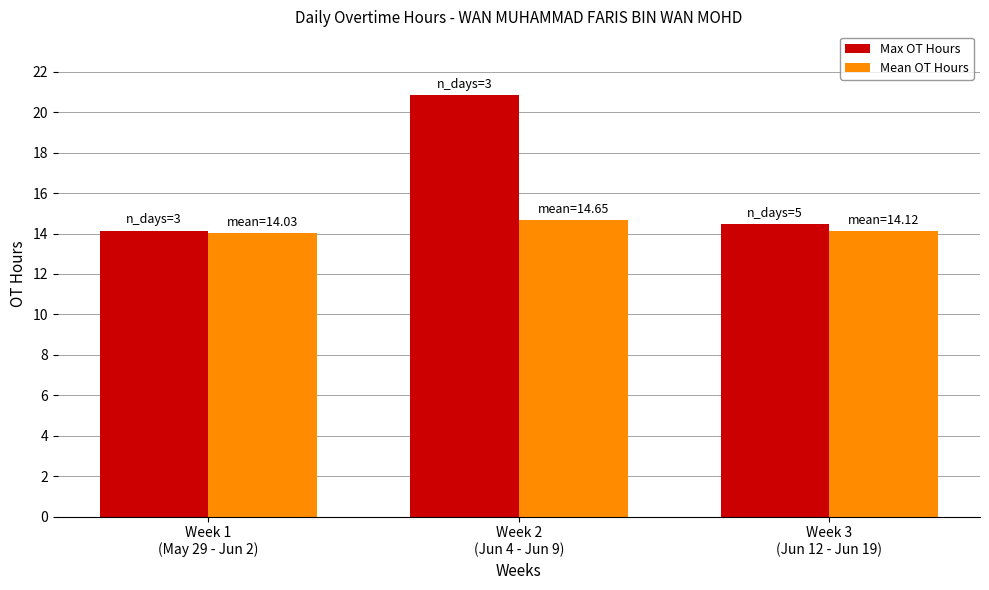

Which series has the largest range (max minus min)?

Max OT Hours